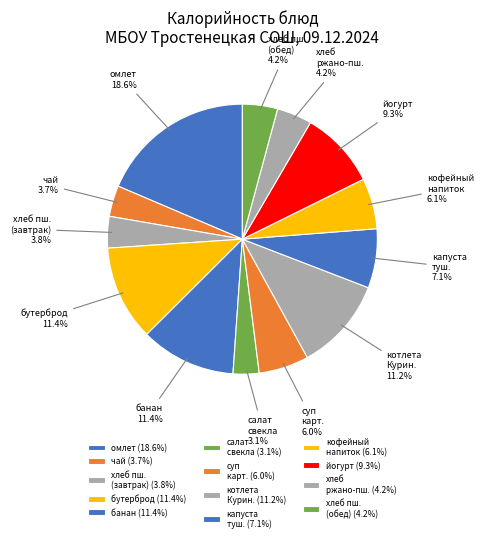

What is the total percentage of чай and банан?

15.1%